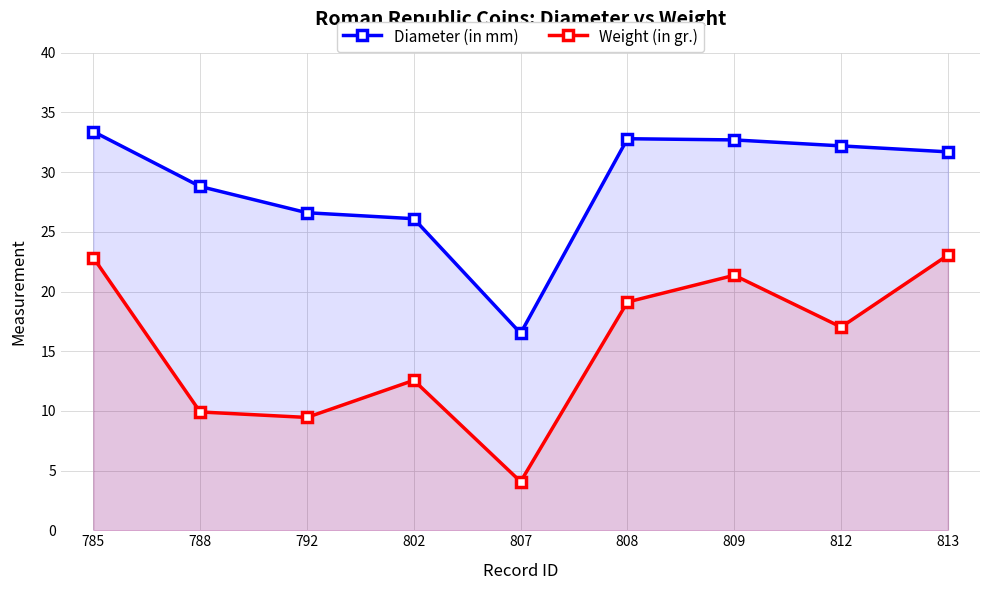

Reading left to right, extract all data points from this chart.

Diameter (in mm): 33.4	28.8	26.6	26.1	16.5	32.8	32.7	32.2	31.7
Weight (in gr.): 22.8	9.9	9.4	12.6	4.1	19.1	21.4	17.0	23.1